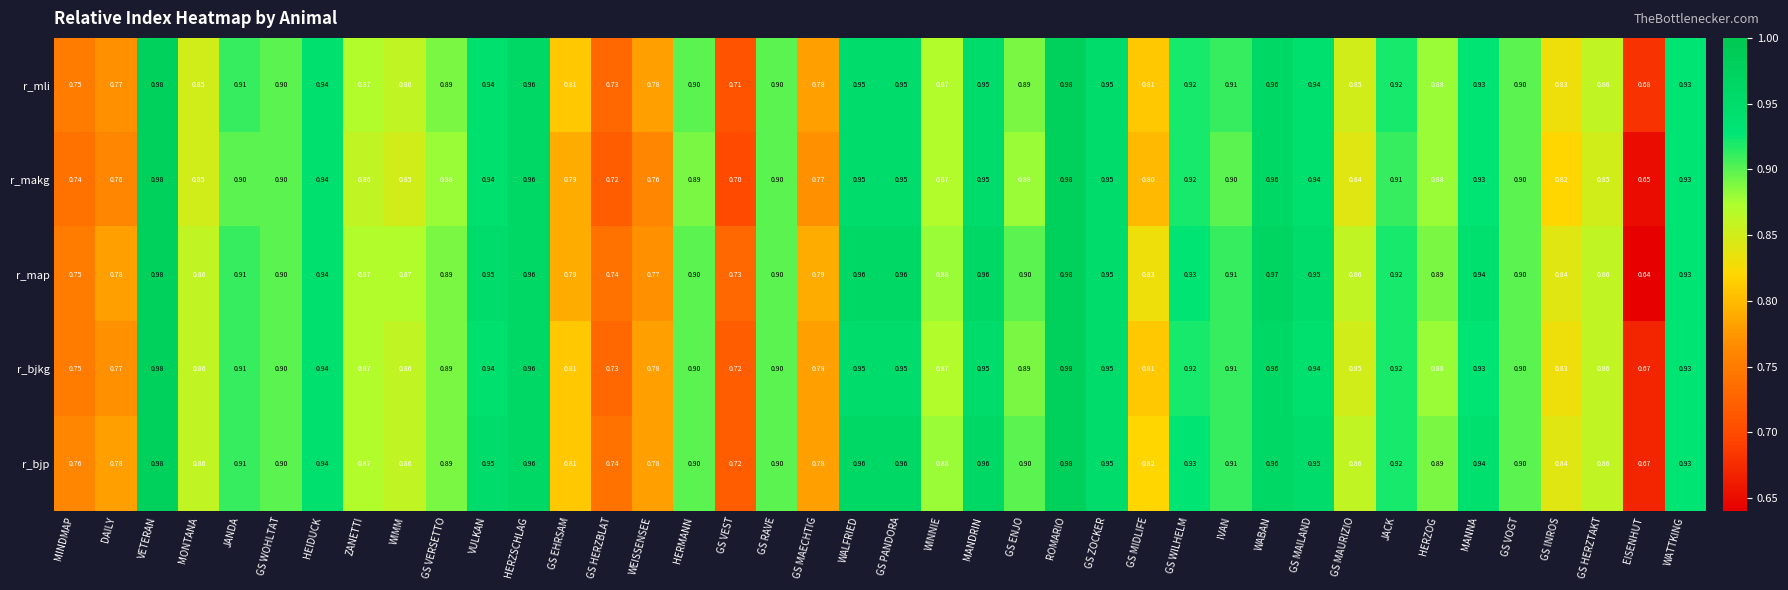

Which series has the largest total across all categories?

r_bjp